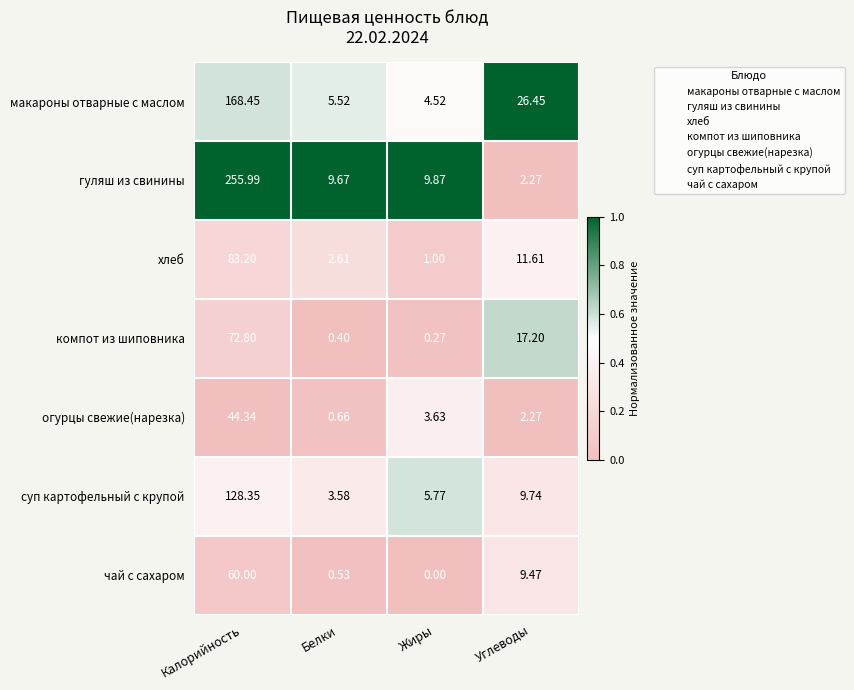

What is the maximum value shown in the chart?

256.0